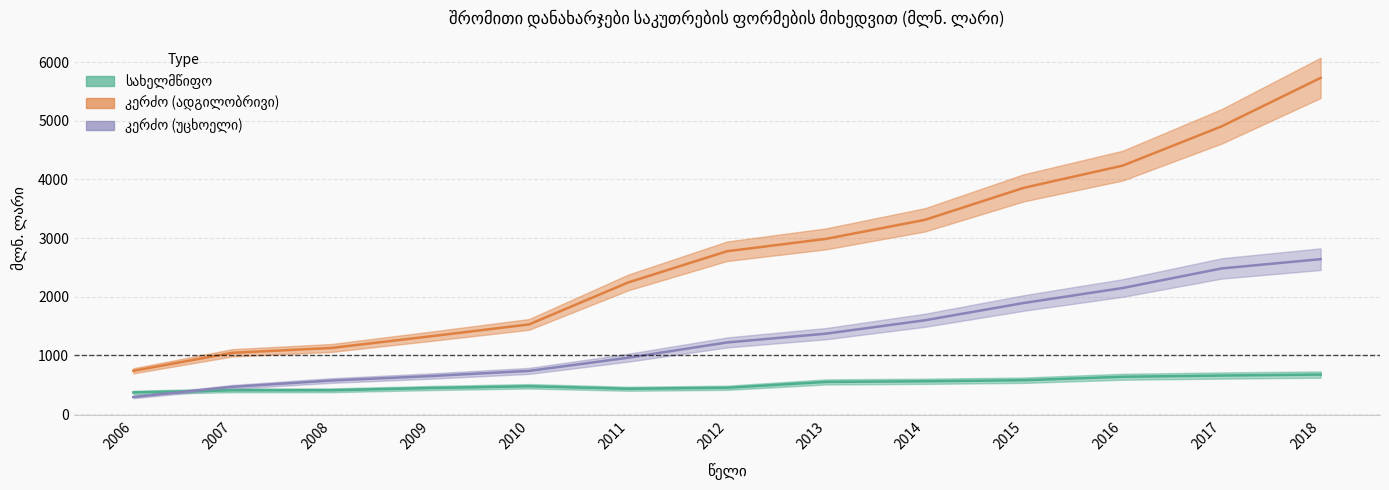

Between which two adjacent categories do კერძო (უცხოელი) and სახელმწიფო first intersect?

2006 and 2007